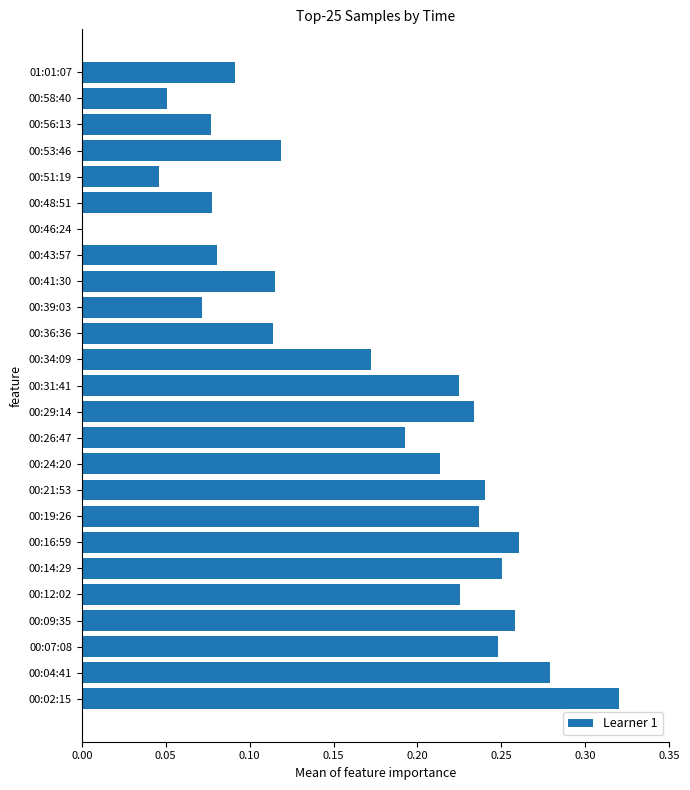

Between 00:24:20 and 00:41:30, which is larger?

00:24:20